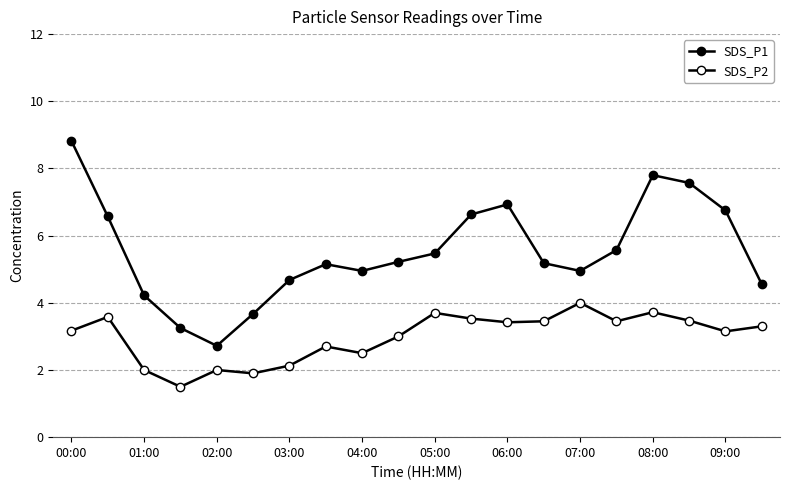

What is the difference between the second highest and minimum values in the SDS_P2 series?

2.2